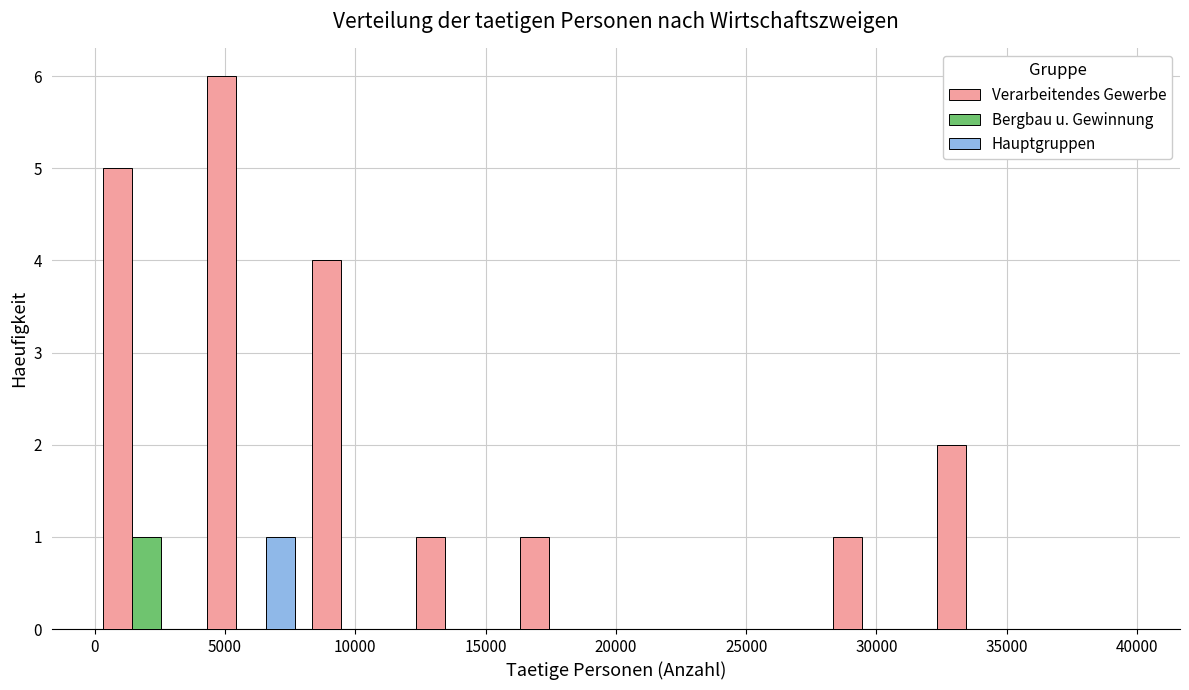

Reading left to right, transcribe this chart: for each range on the x-axis, give the height of each series' bar. The values are not printed on the chart, so give them approximately, as read against the axis.

0 to 4000: Verarbeitendes Gewerbe=5	Bergbau u. Gewinnung=1	Hauptgruppen=0
4000 to 8000: Verarbeitendes Gewerbe=6	Bergbau u. Gewinnung=0	Hauptgruppen=1
8000 to 12000: Verarbeitendes Gewerbe=4	Bergbau u. Gewinnung=0	Hauptgruppen=0
12000 to 16000: Verarbeitendes Gewerbe=1	Bergbau u. Gewinnung=0	Hauptgruppen=0
16000 to 20000: Verarbeitendes Gewerbe=1	Bergbau u. Gewinnung=0	Hauptgruppen=0
20000 to 24000: Verarbeitendes Gewerbe=0	Bergbau u. Gewinnung=0	Hauptgruppen=0
24000 to 28000: Verarbeitendes Gewerbe=0	Bergbau u. Gewinnung=0	Hauptgruppen=0
28000 to 32000: Verarbeitendes Gewerbe=1	Bergbau u. Gewinnung=0	Hauptgruppen=0
32000 to 36000: Verarbeitendes Gewerbe=2	Bergbau u. Gewinnung=0	Hauptgruppen=0
36000 to 40000: Verarbeitendes Gewerbe=0	Bergbau u. Gewinnung=0	Hauptgruppen=0